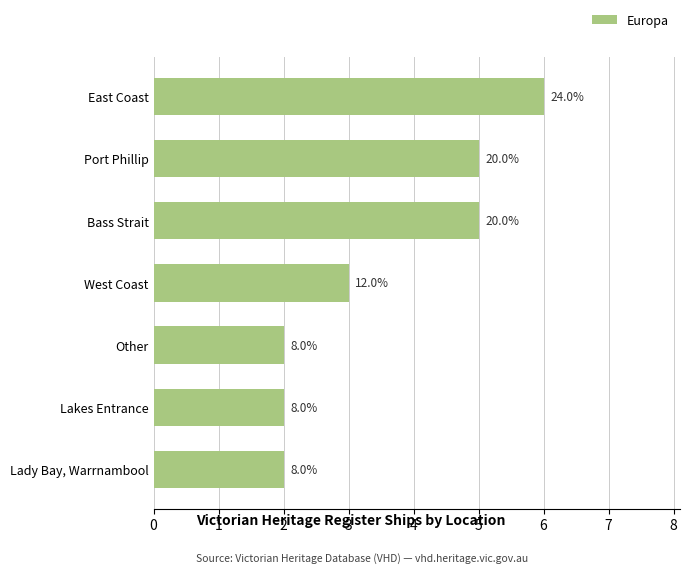

Rank the categories by value from lowest to highest.

Other, Lakes Entrance, Lady Bay, Warrnambool, West Coast, Port Phillip, Bass Strait, East Coast